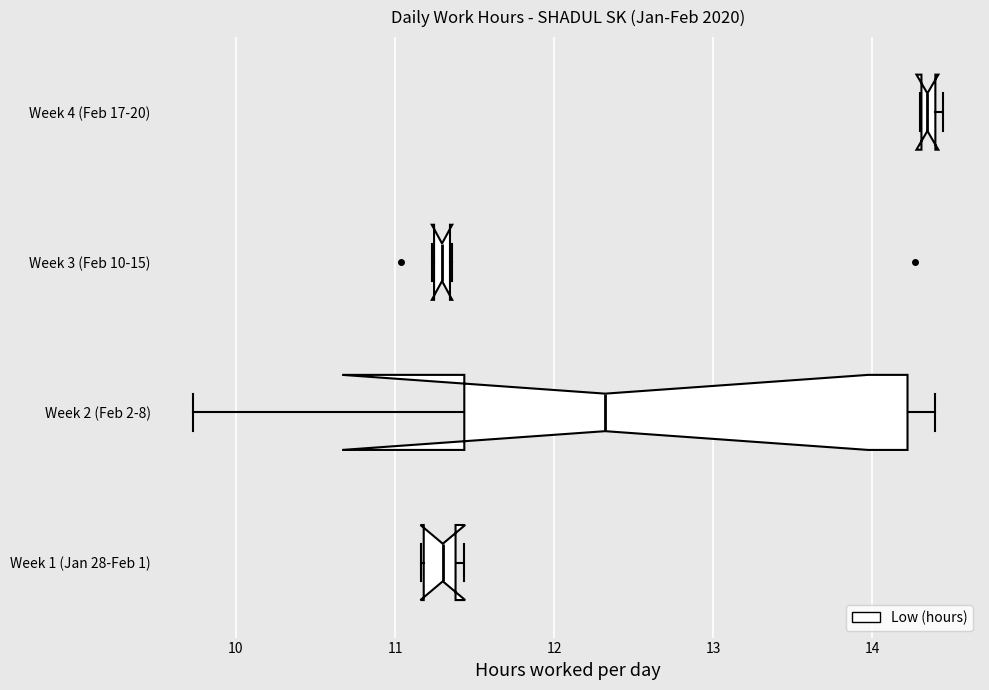

Reading left to right, list all the values displayed in this chart.

28-Tue=11.2	29-Wed=11.2	30-Thu=11.3	31-Fri=11.4	1-Sat=11.4	2-Sun=9.7	3-Mon=14.2	4-Tue=14.4	5-Wed=14.3	6-Thu=11.4	7-Fri=12.3	8-Sat=11.4	10-Mon=11.4	11-Tue=11.3	12-Wed=14.3	13-Thu=11.0	14-Fri=11.2	15-Sat=11.3	17-Mon=14.4	18-Tue=14.4	19-Wed=14.3	20-Thu=14.3